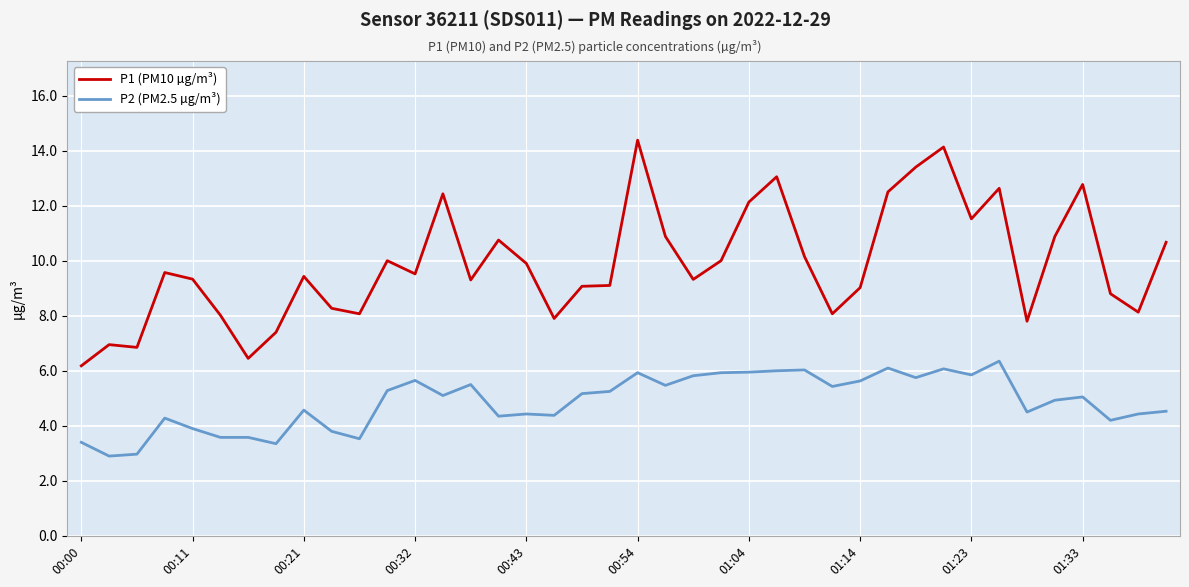

True or false: P1 (PM10 µg/m³) and P2 (PM2.5 µg/m³) cross at least once.

False